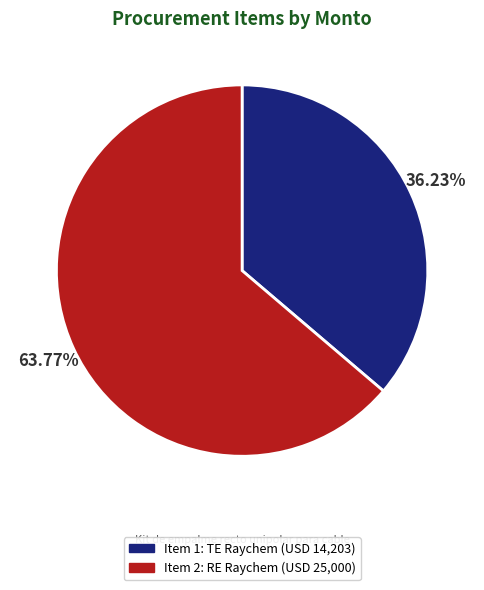

Rank the categories by value from highest to lowest.

Item 2: RE Raychem (USD 25,000), Item 1: TE Raychem (USD 14,203)